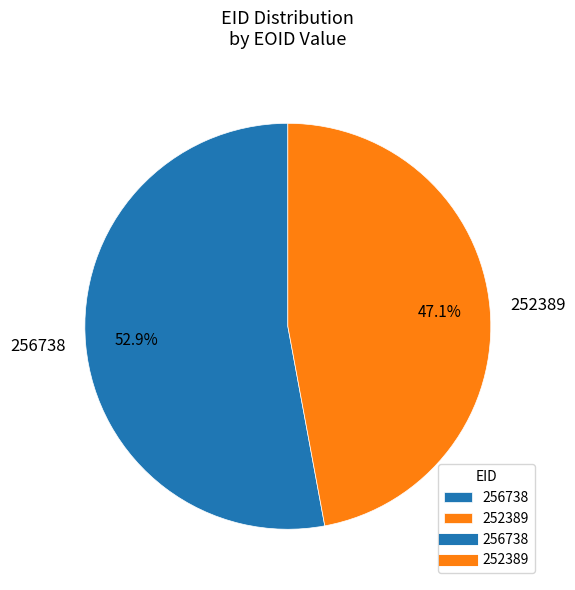

Which category has the smallest portion of the pie?

252389